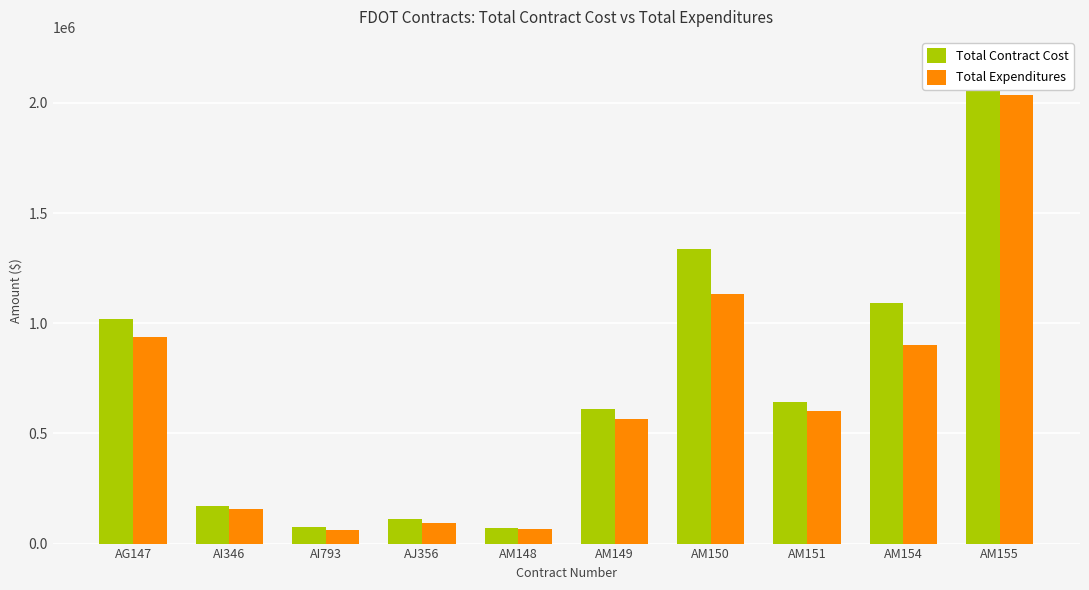

What is the difference between the maximum and second lowest values in the Total Expenditures series?

1971886.1